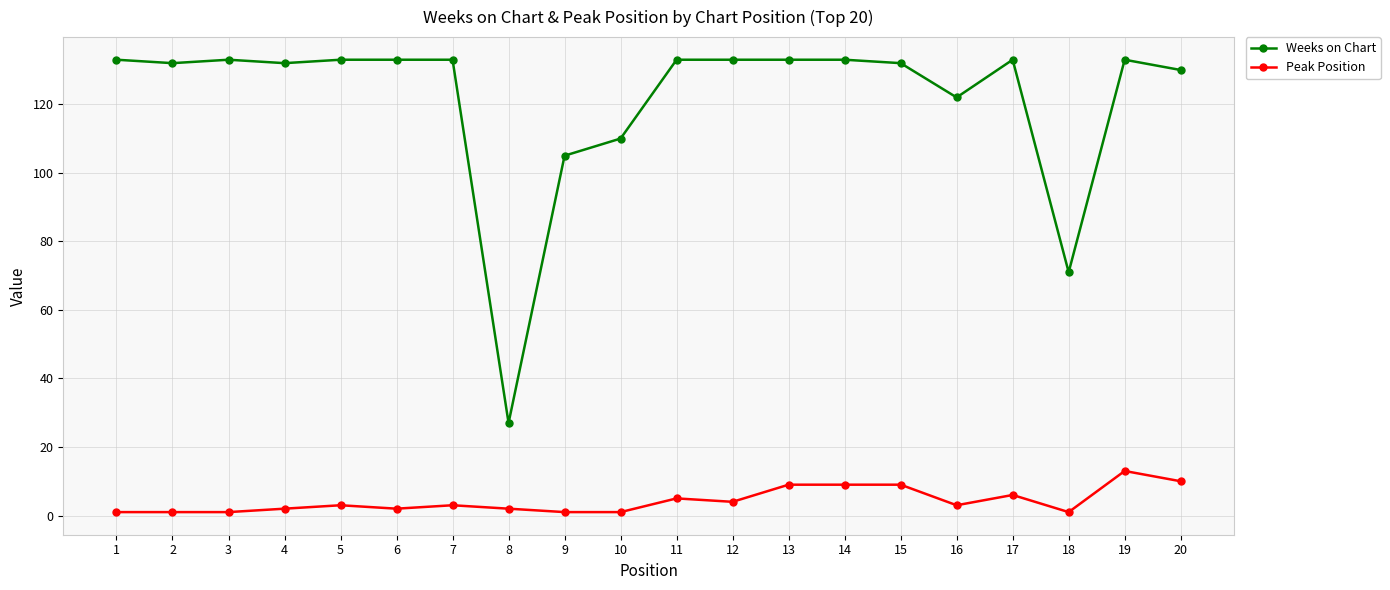

Is the value of Peak Position at 18 greater than the value of Weeks on Chart at 20?

No